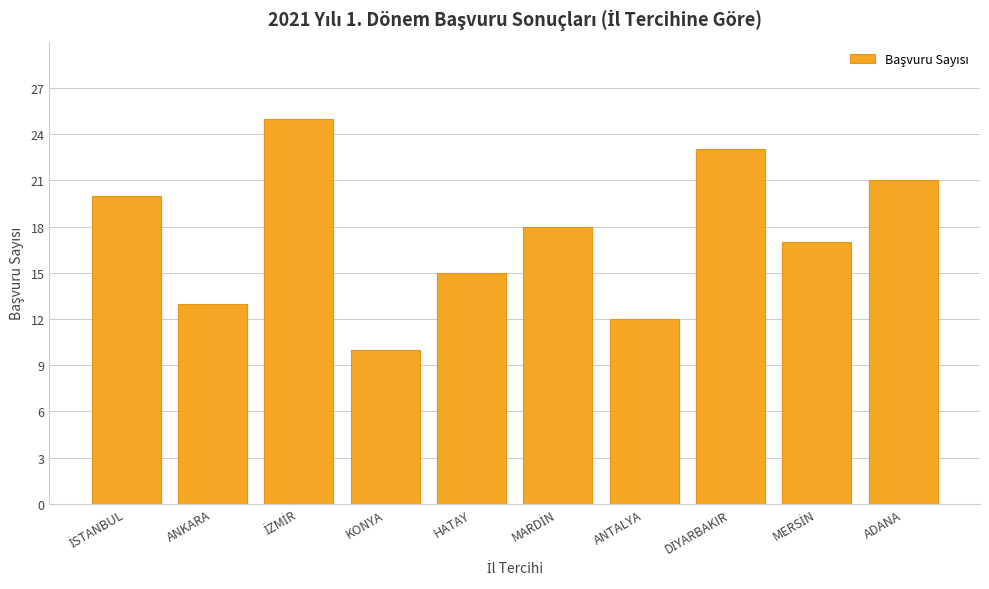

Reading right to left, list all the values displayed in this chart.

21	17	23	12	18	15	10	25	13	20